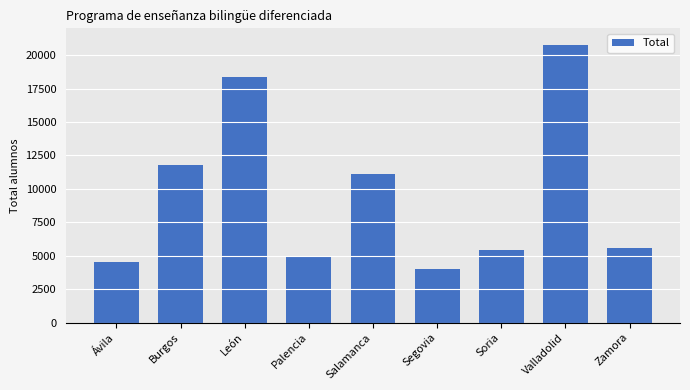

What position from the right is Zamora?

1